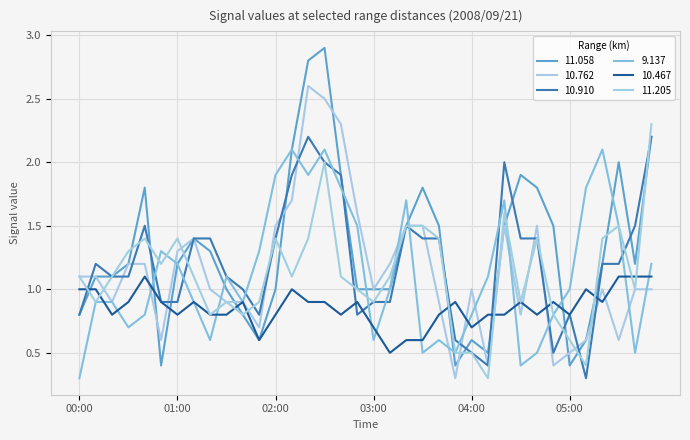

What are all the series names shown in the legend?

11.058, 10.762, 10.910, 9.137, 10.467, 11.205